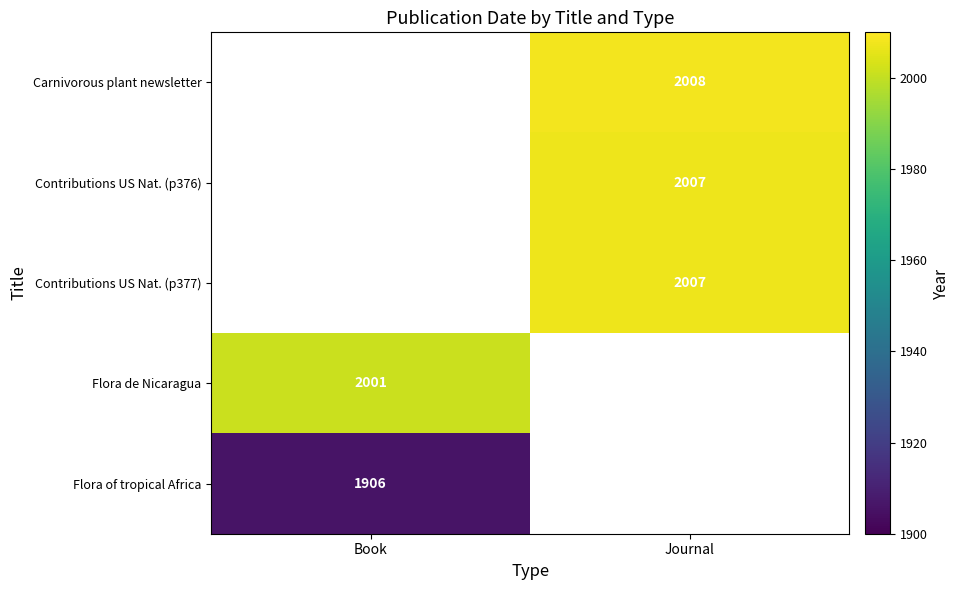

Is it true that Contributions US Nat. (p376) equals 2007 at Journal?

True